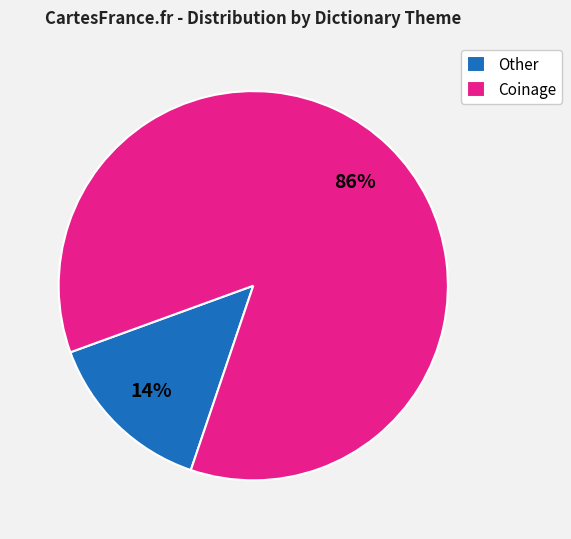

To the nearest percent, what is the difference between the Other and Coinage slice percentages?

72%